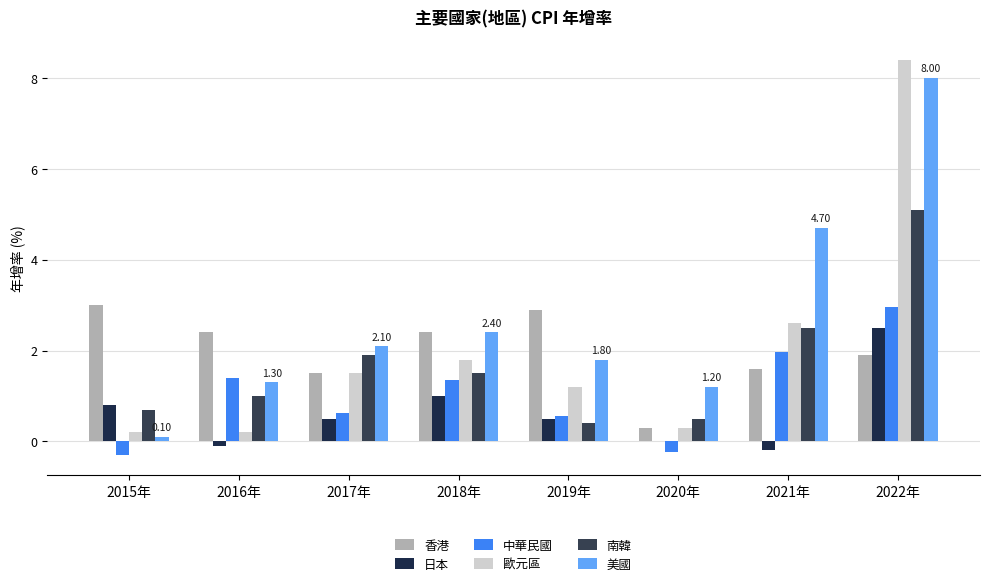

Which category has the highest value in the 南韓 series?

2022年